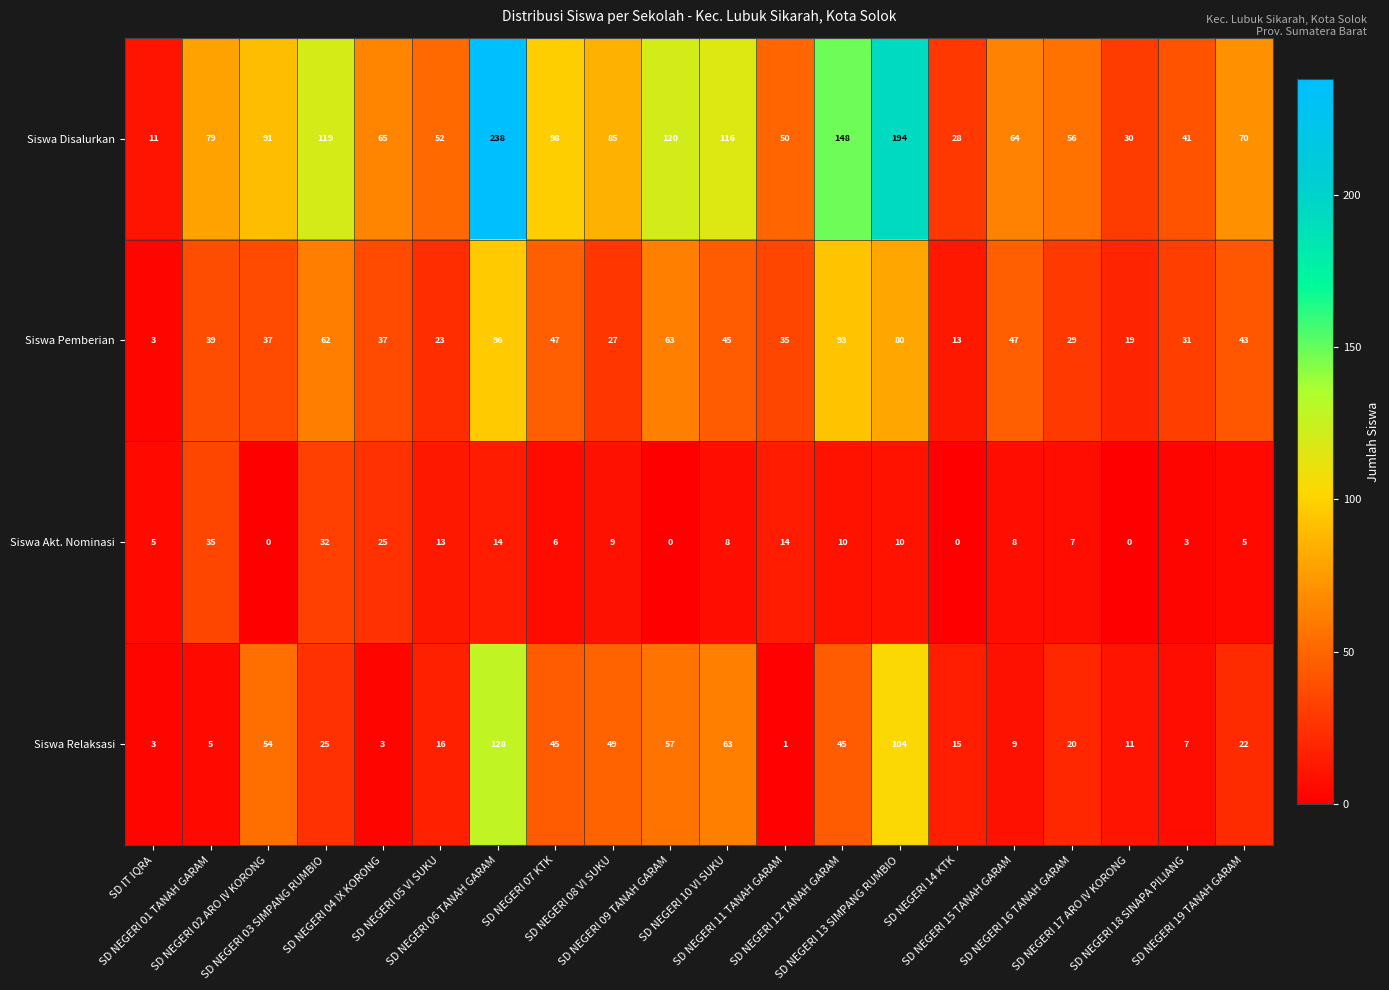

Which series has the widest spread of values?

Siswa Disalurkan